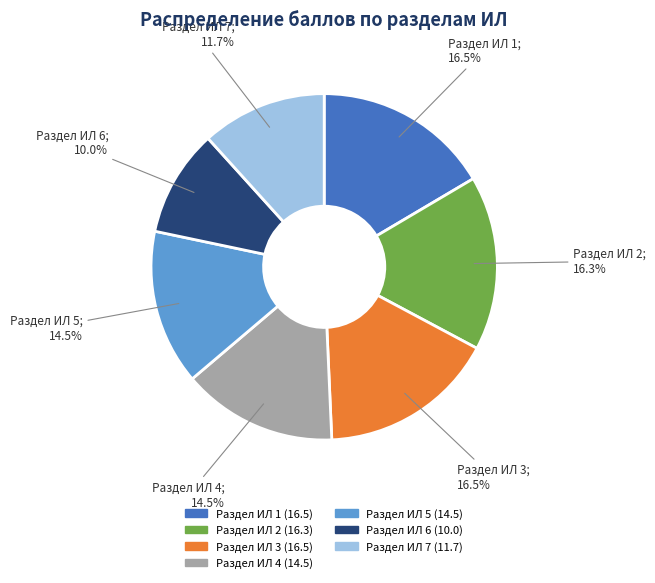

Is it true that Раздел ИЛ 5 is 20% of the pie?

False